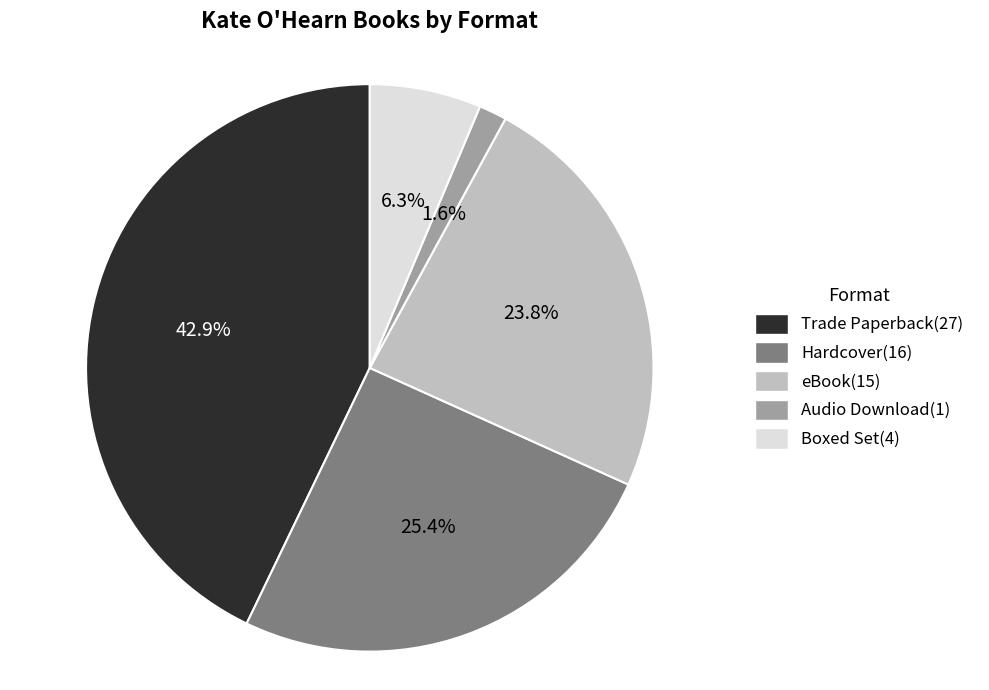

What percentage is NOT represented by Boxed Set?

93.7%